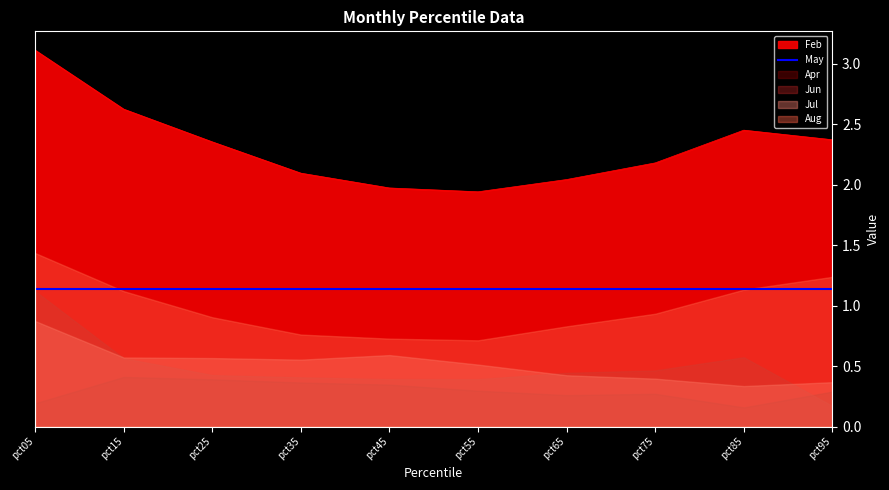

True or false: Jul and Aug cross at least once.

False